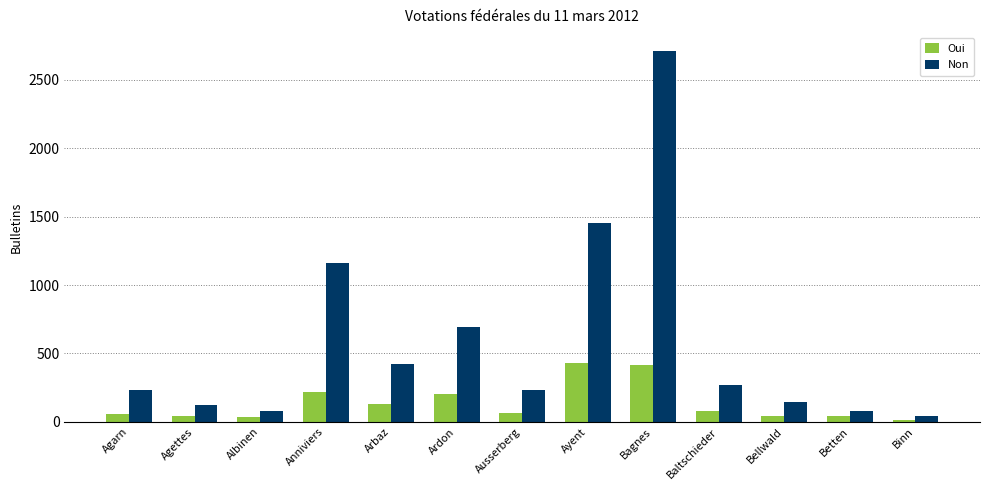

At how many categories does at least one series exceed 1400?

2